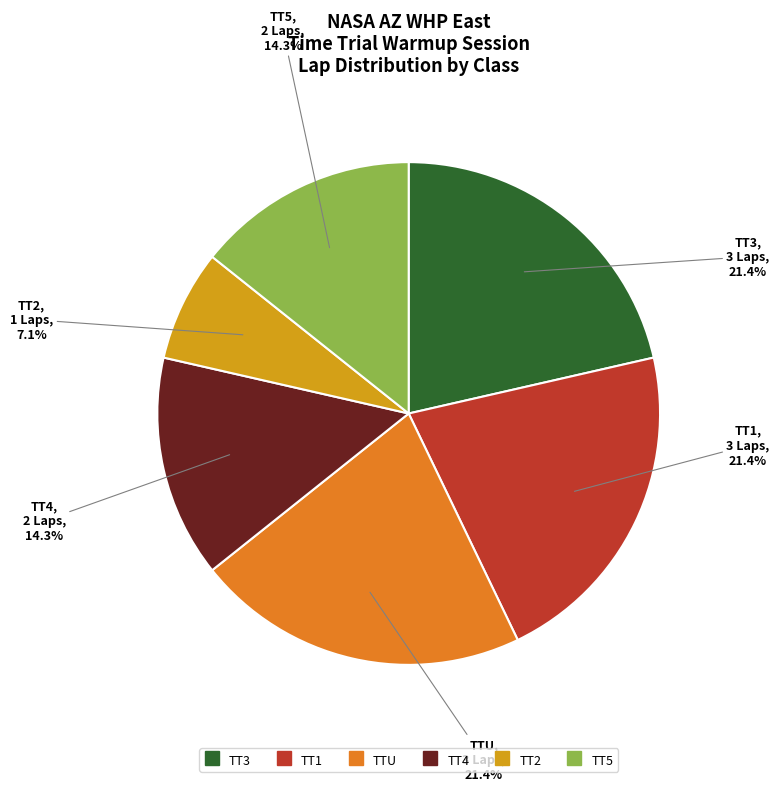

Approximately how many times larger is the value at TT1 compared to TTU?

1.0